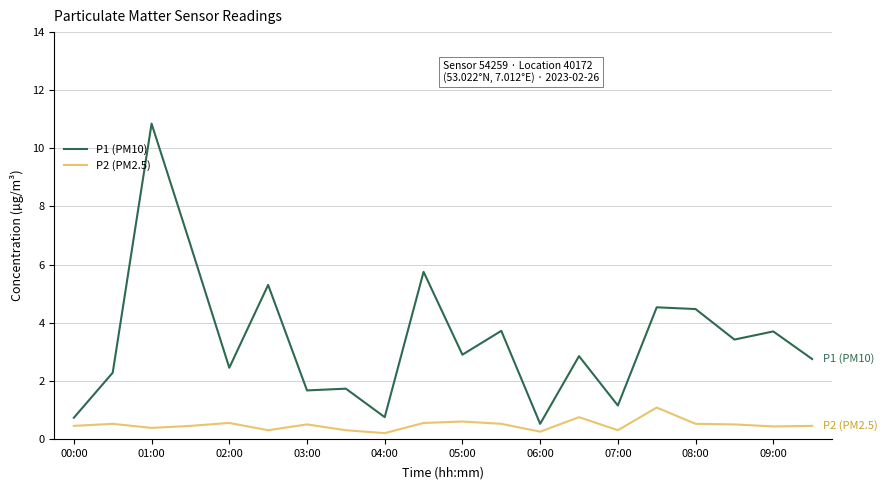

What is the maximum value for P2 (PM2.5)?

1.1